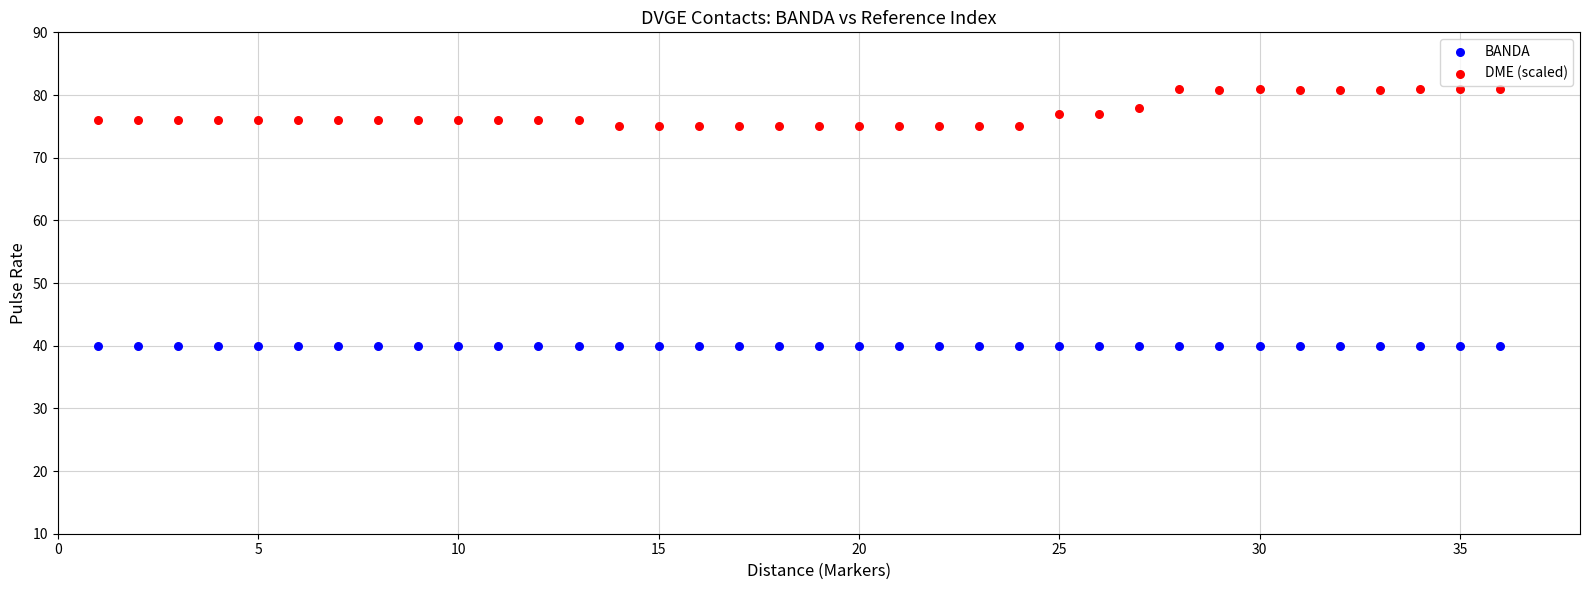

Which series reaches the maximum Y coordinate?

DME (scaled)